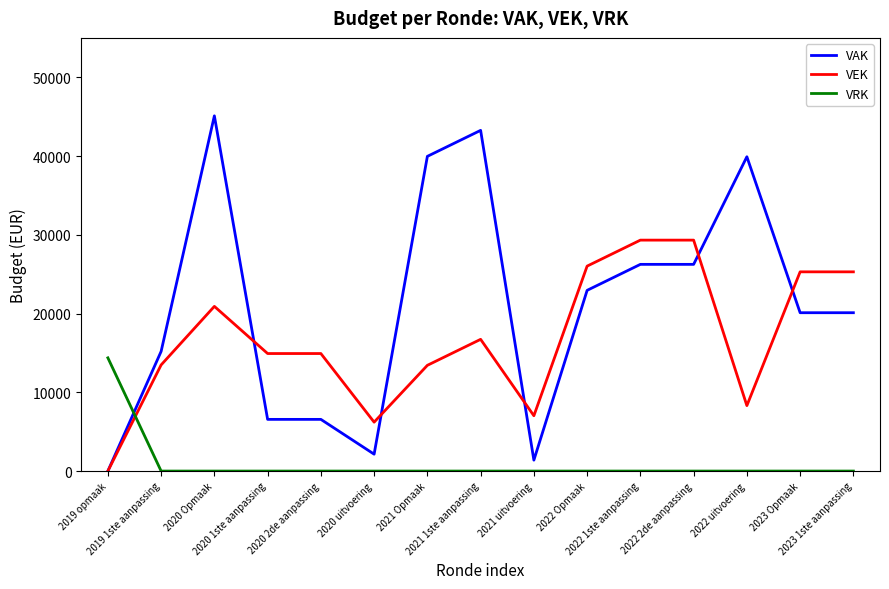

What is the total value across all series at 2020 uitvoering?

8352